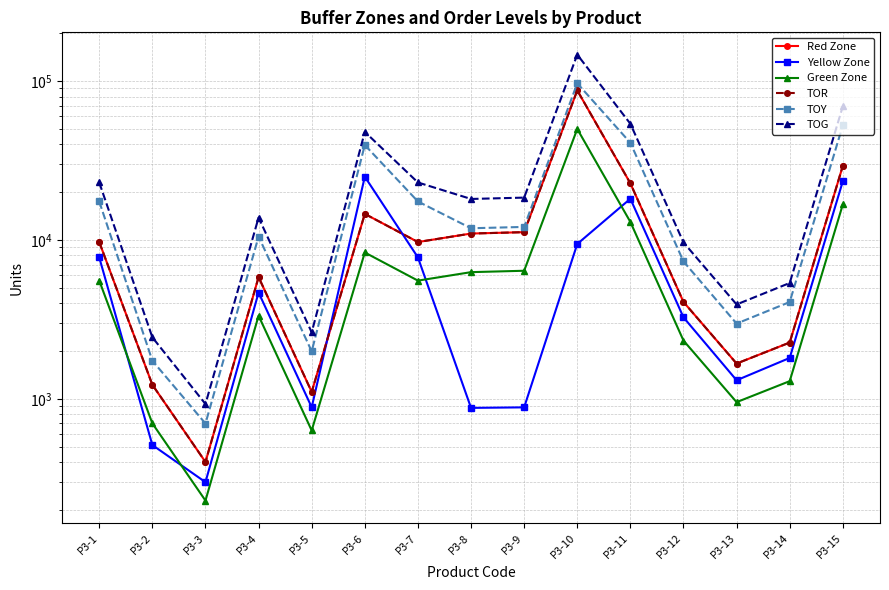

At which label is Yellow Zone closest to 12658?

P3-10